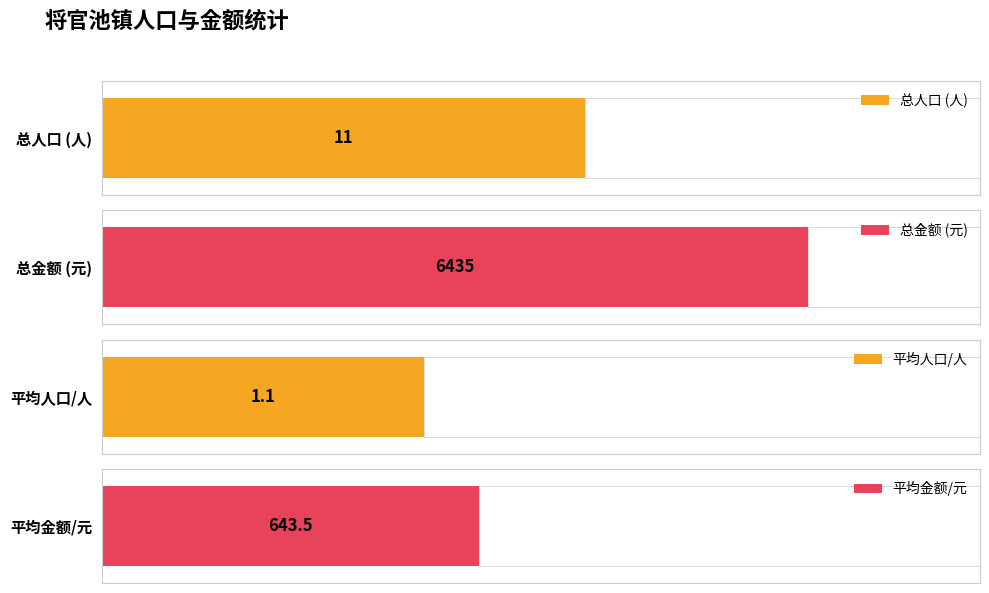

What is the average value of the 金额 series?

644